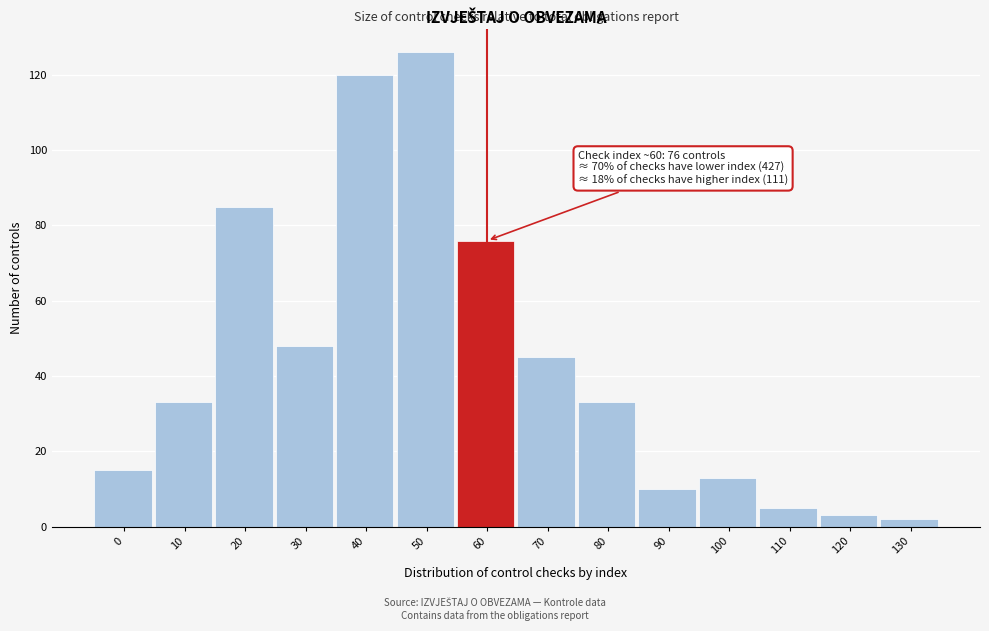

Reading left to right, extract all data points from this chart.

0=15	10=33	20=85	30=48	40=120	50=126	60=76	70=45	80=33	90=10	100=13	110=5	120=3	130=2